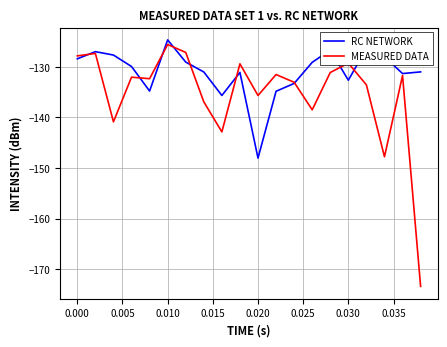

What is the difference between the maximum and minimum values in the RC NETWORK series?

23.4